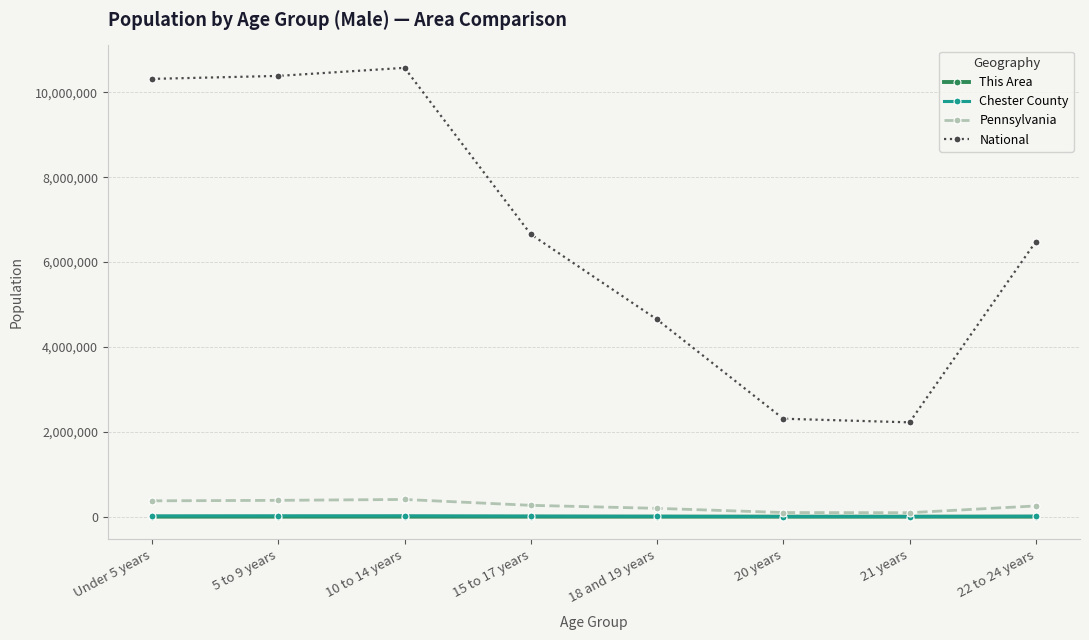

Read the This Area value at 20 years.

19